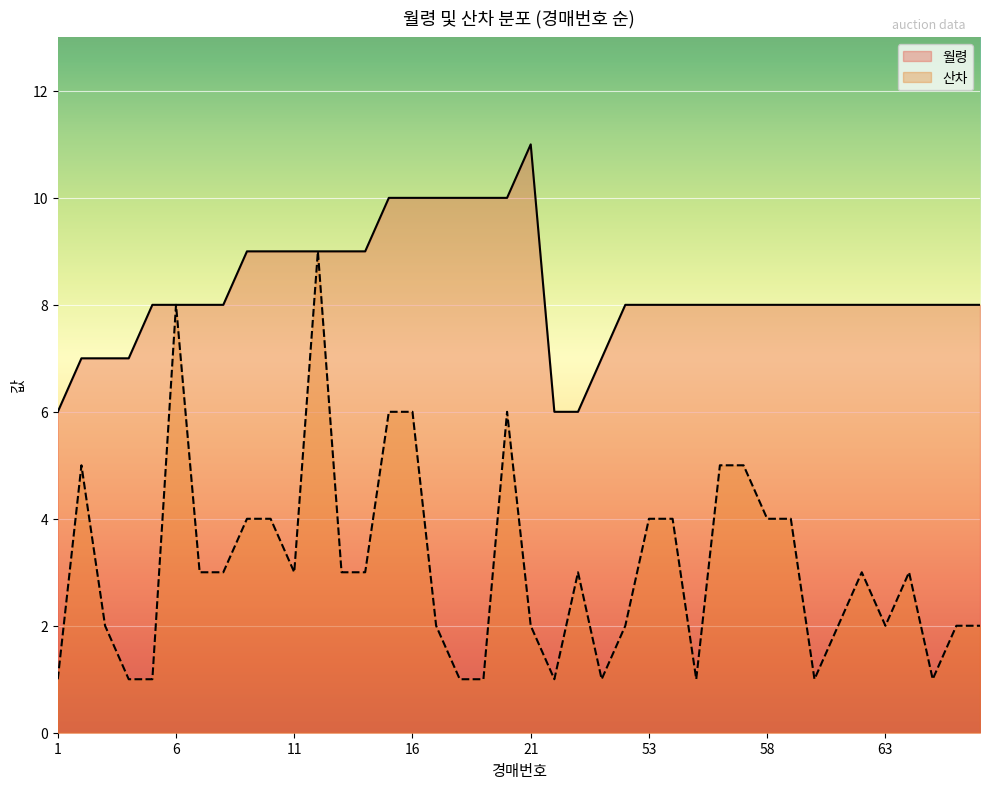

True or false: 산차 and 월령 cross at least once.

False